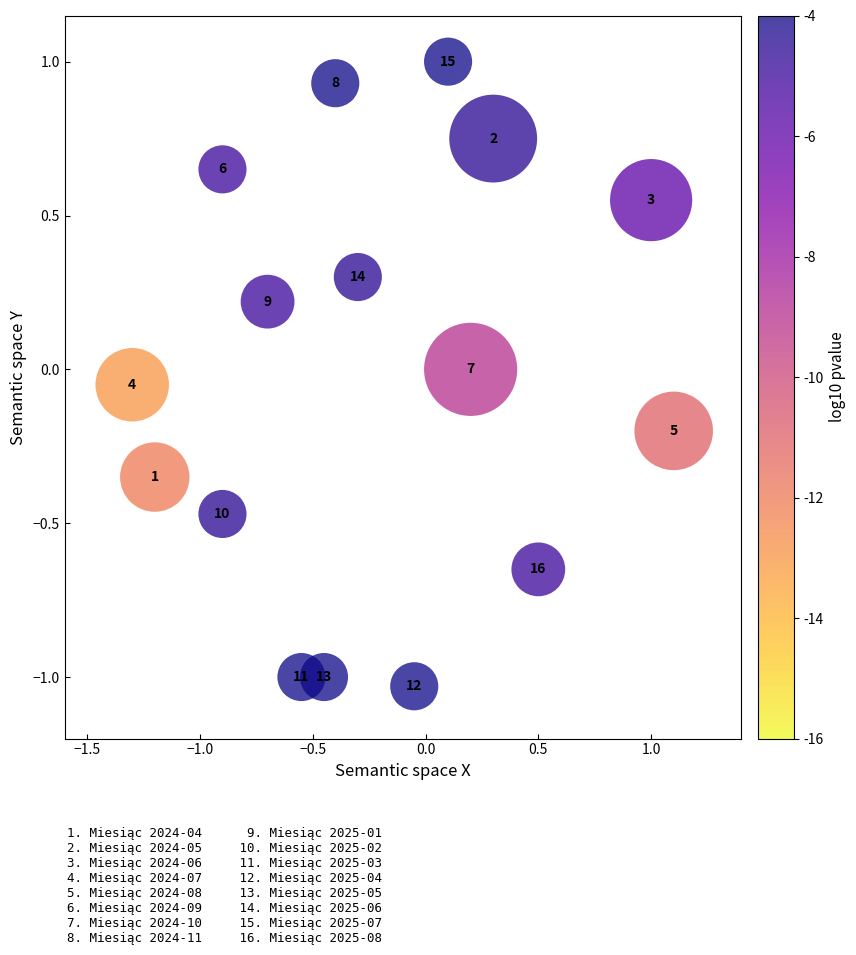

What is the range of X values (max minus min)?

2.4